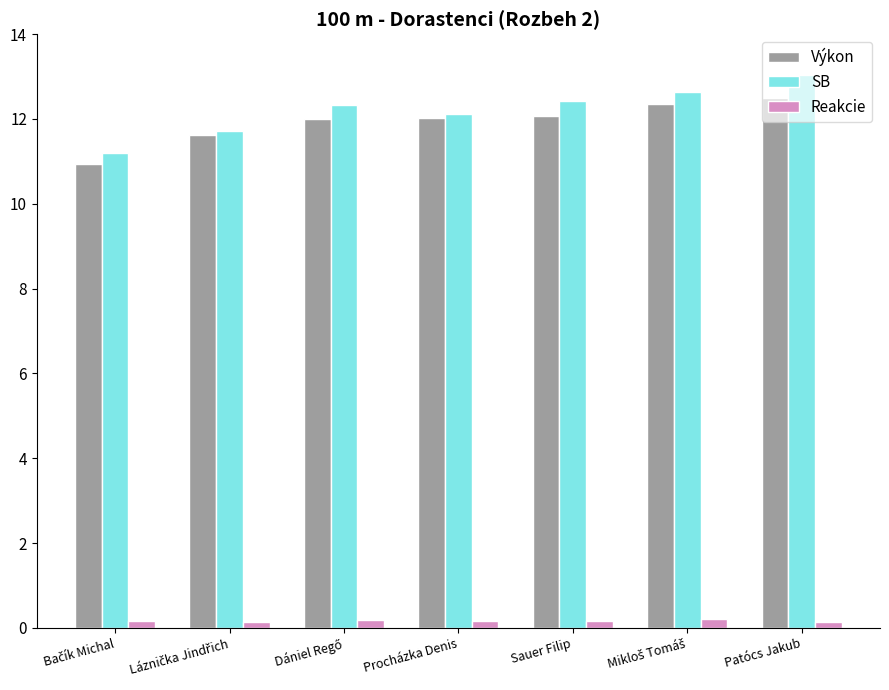

At which category is the sum across all series the highest?

Patócs Jakub